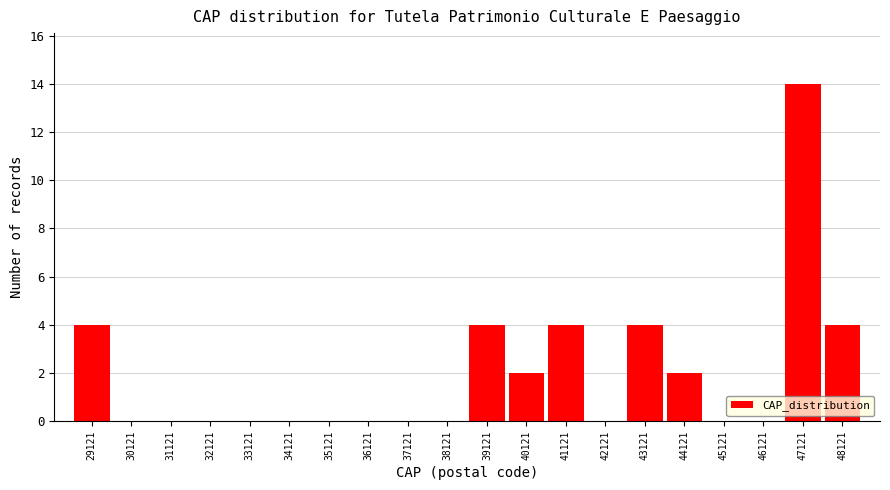

Reading left to right, what are all the values shown in this chart?

29121=4	30121=0	31121=0	32121=0	33121=0	34121=0	35121=0	36121=0	37121=0	38121=0	39121=4	40121=2	41121=4	42121=0	43121=4	44121=2	45121=0	46121=0	47121=14	48121=4